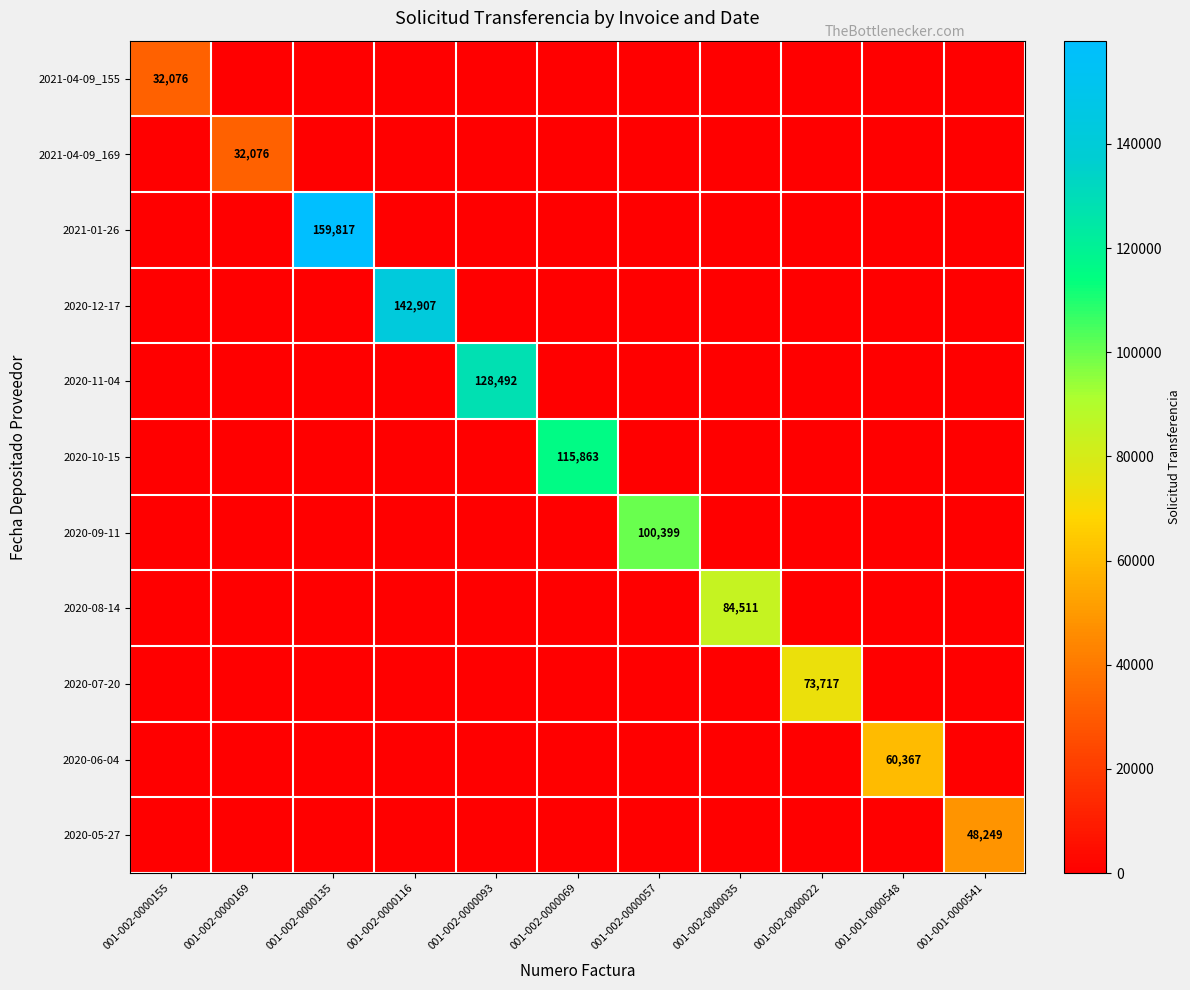

List the series in order of their peak value, lowest first.

2021-04-09_155, 2021-04-09_169, 2020-05-27, 2020-06-04, 2020-07-20, 2020-08-14, 2020-09-11, 2020-10-15, 2020-11-04, 2020-12-17, 2021-01-26